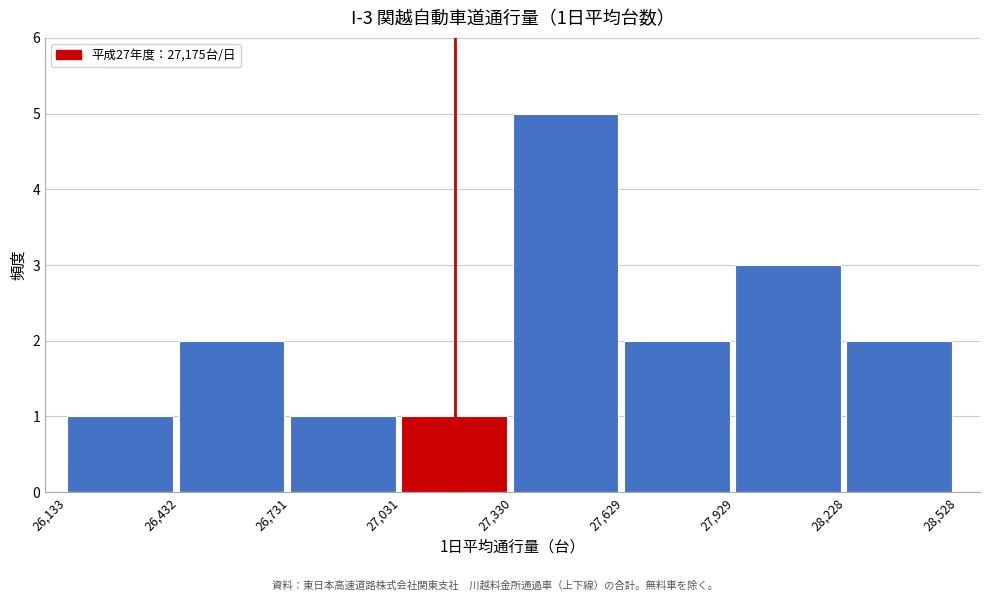

Which range on the x-axis has the tallest bar?

27,330 to 27,629